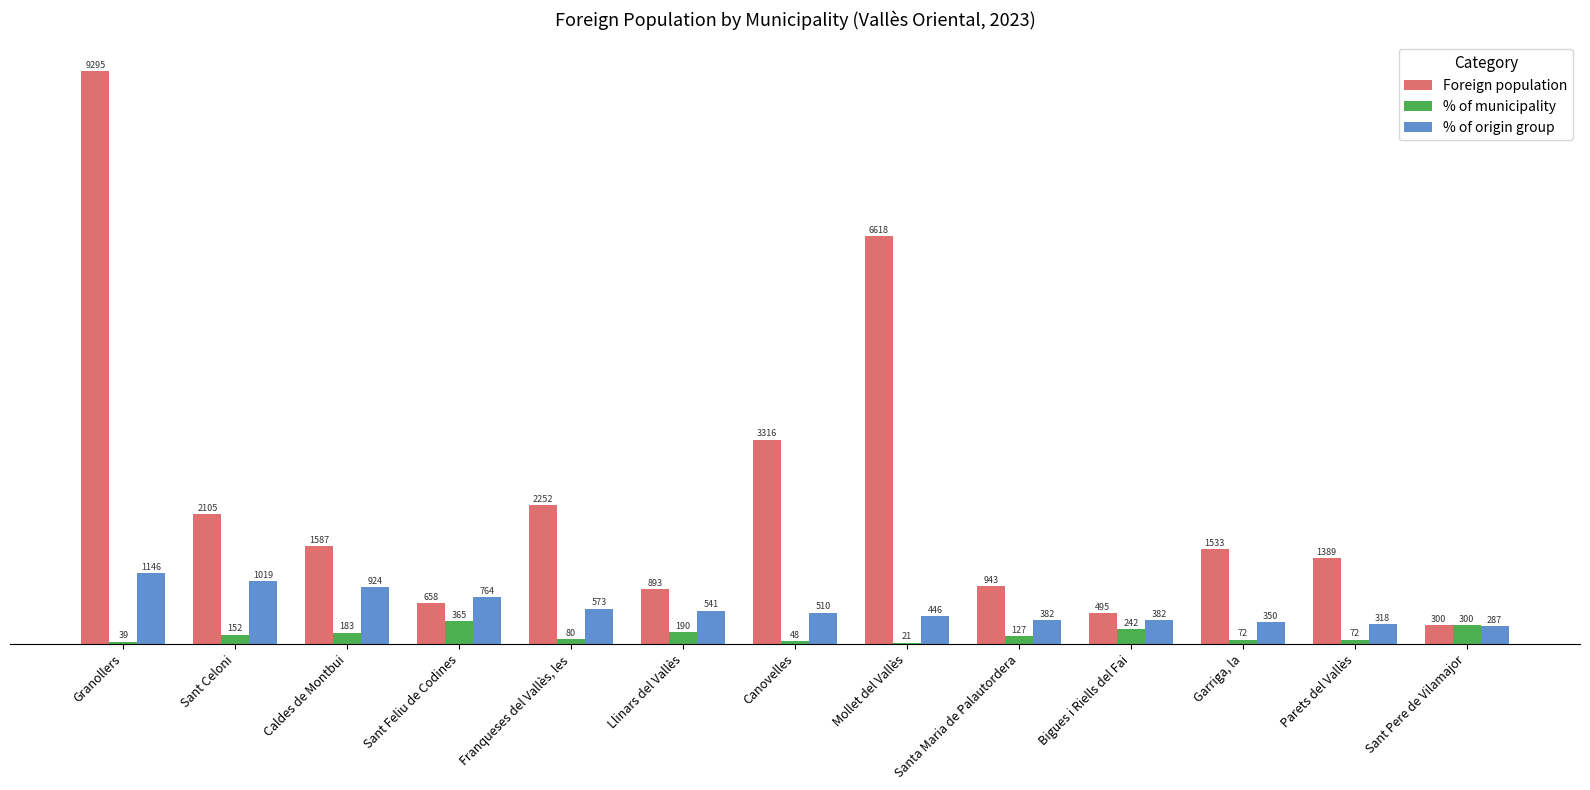

Where is % of origin group nearest to the value 716?

Sant Feliu de Codines